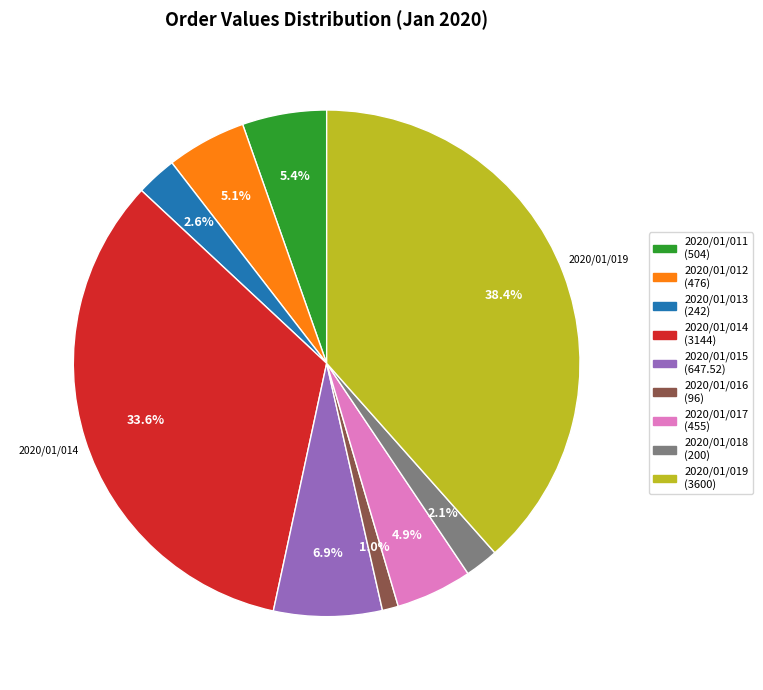

To the nearest percent, what is the difference between the 2020/01/014 and 2020/01/015 slice percentages?

27%